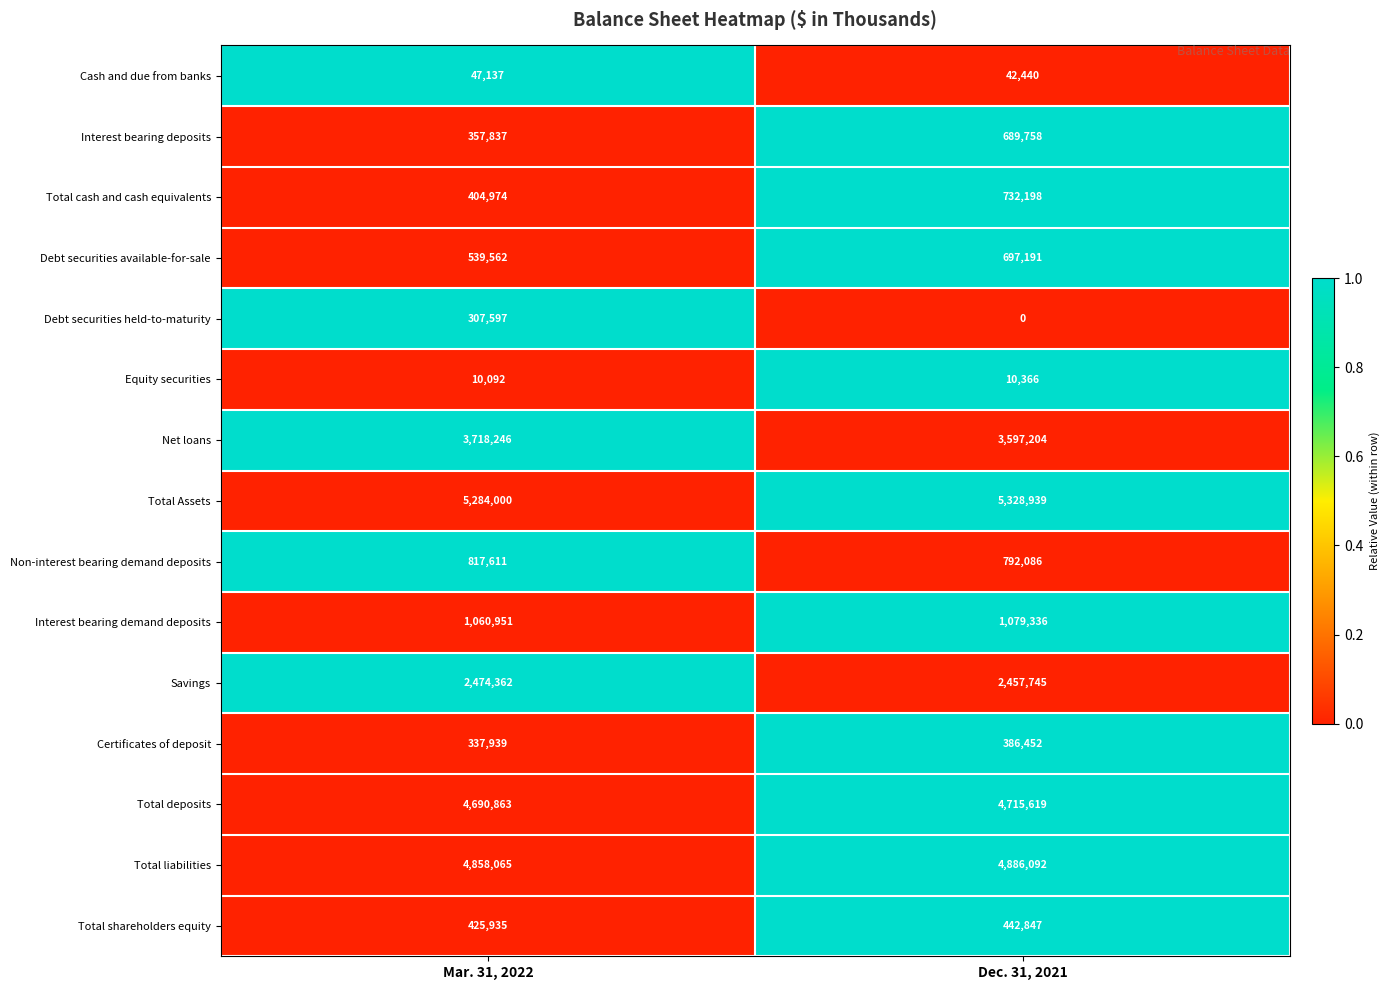

Between Mar. 31, 2022 and Dec. 31, 2021, which series saw the biggest shift?

Interest bearing deposits